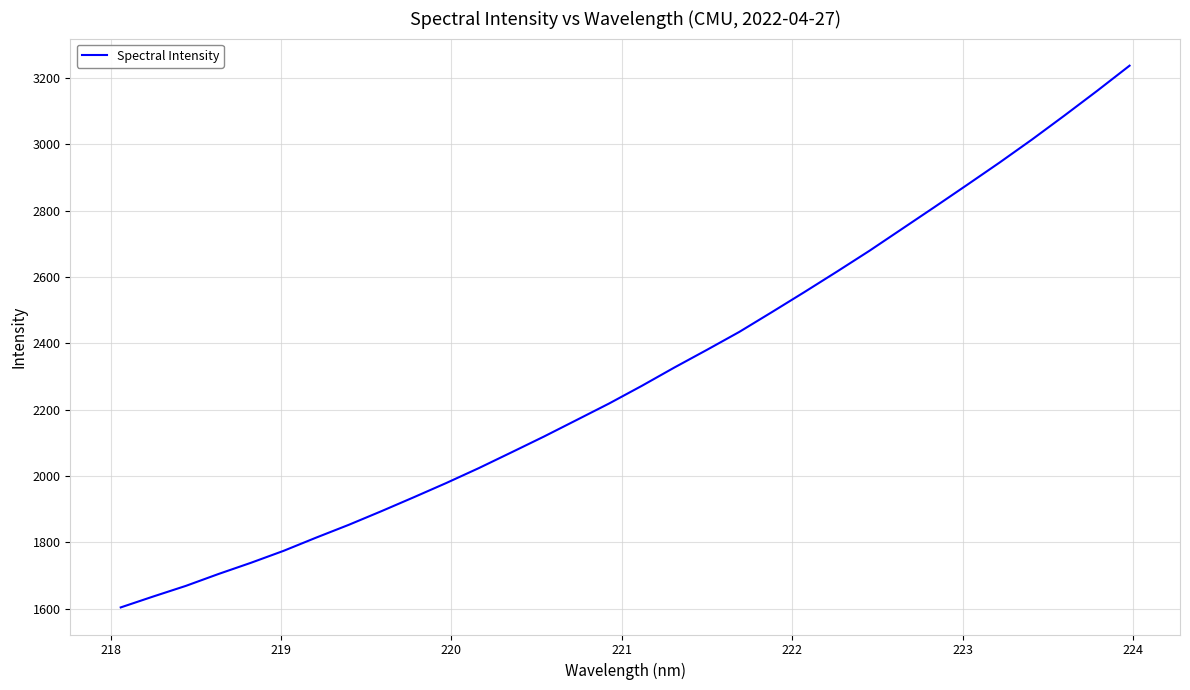

What is the maximum value shown in the chart?

3237.4